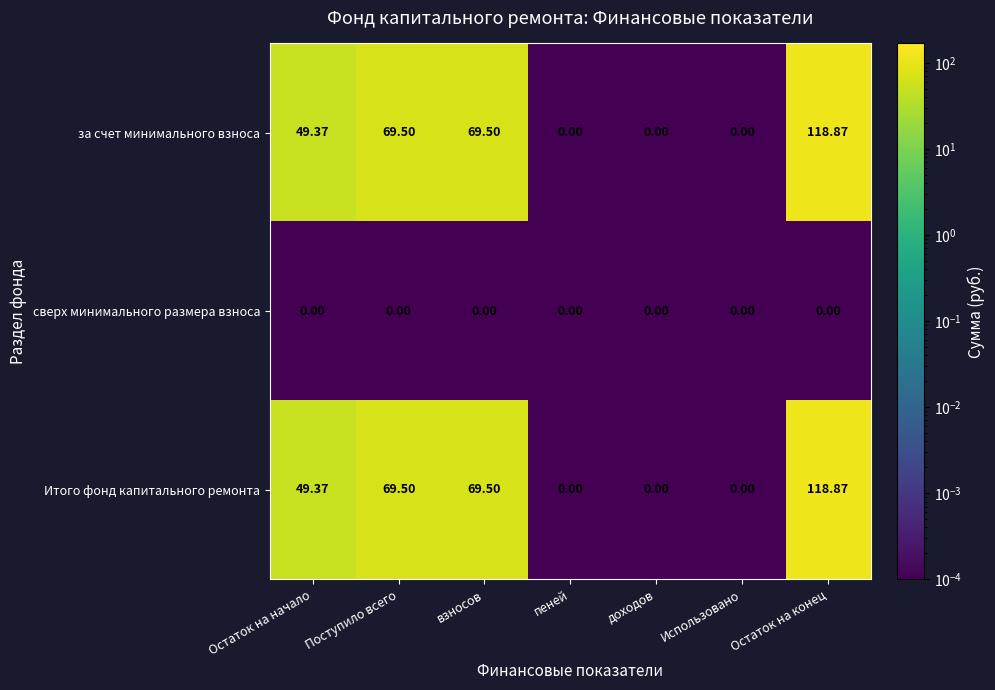

Where does the Итого фонд капитального ремонта series first go above 49?

Остаток на начало